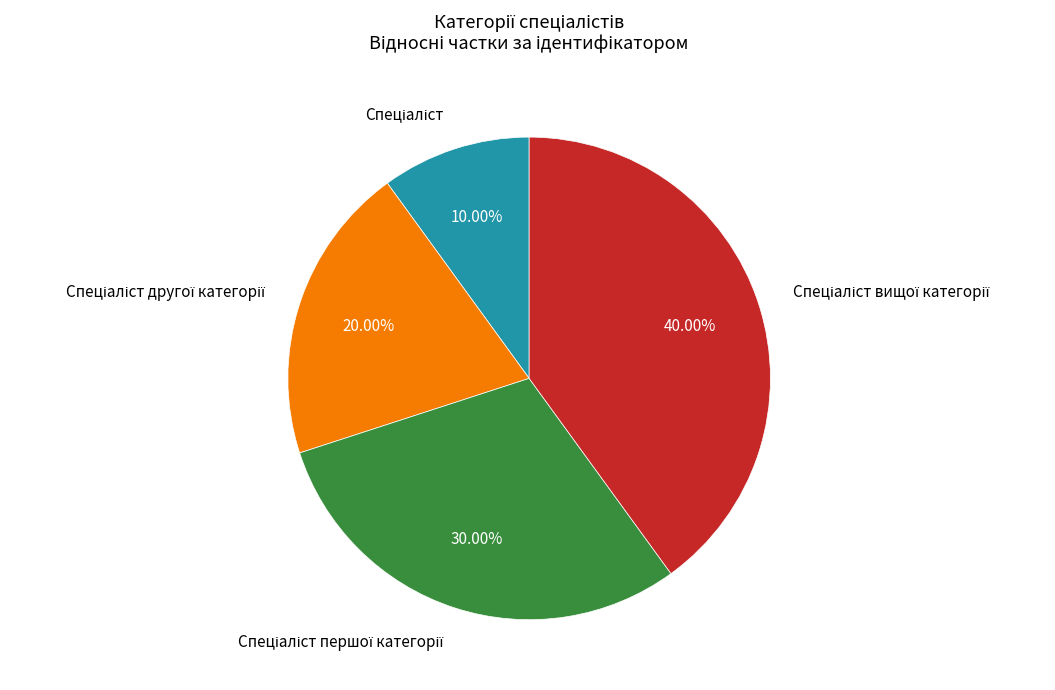

Is there any slice that represents more than half of the pie?

No